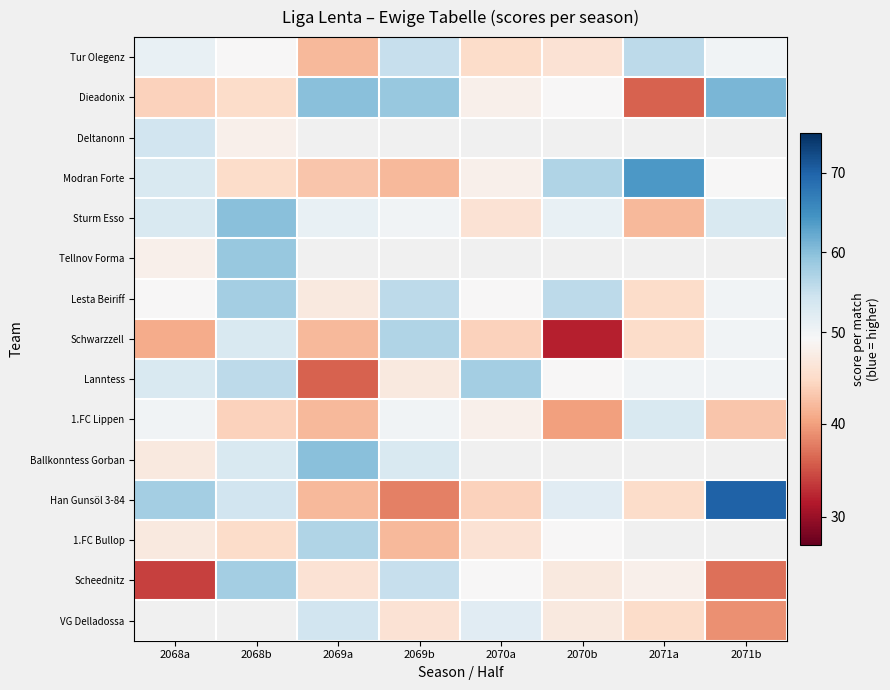

The value of Schwarzzell at 2071a is 74.4. True or false?

False